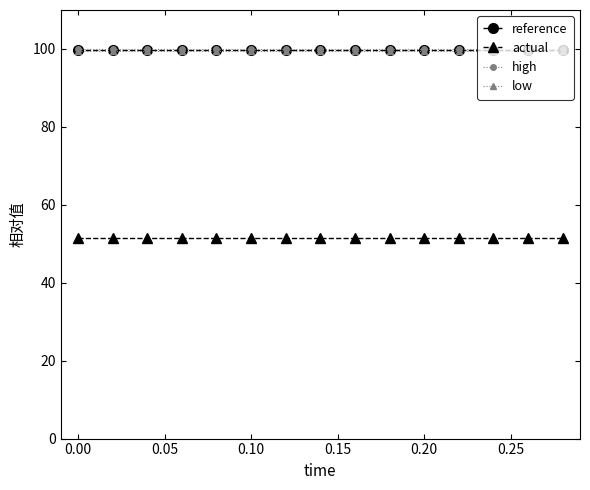

What is the value of the low point at the 2nd from the left?

99.4